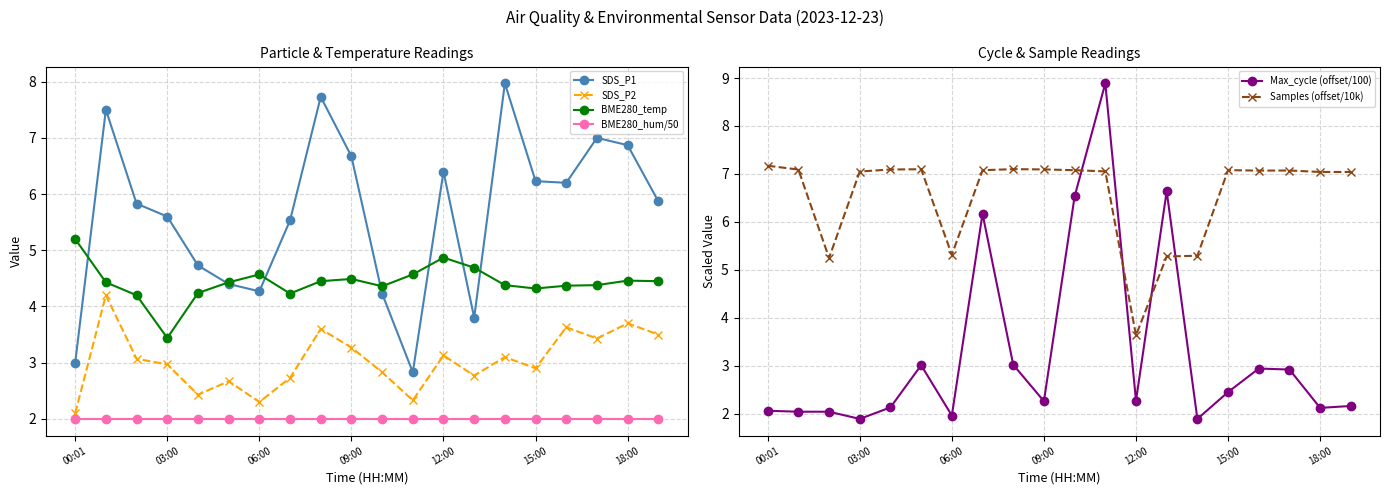

What is the difference between the BME280_temp values at 13 and 00:01?

0.5